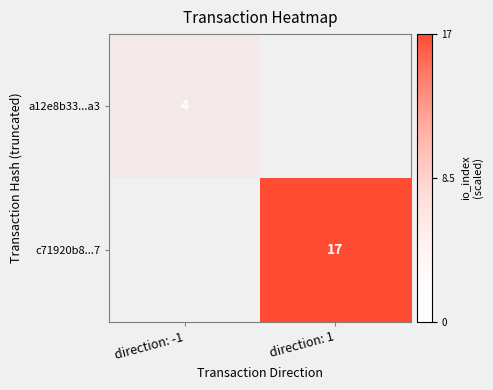

True or false: a12e8b33...a3 has a value of 4 at direction: -1.

True